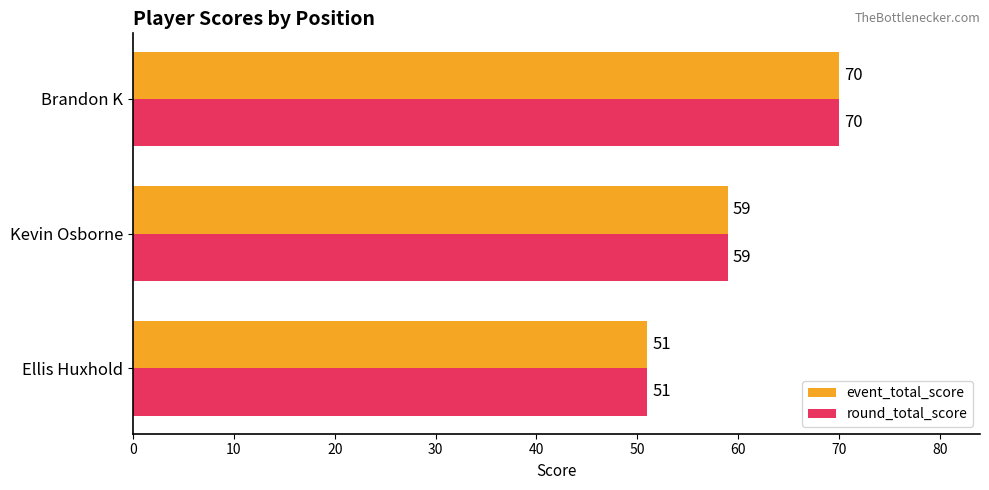

At how many categories does at least one series exceed 64?

1